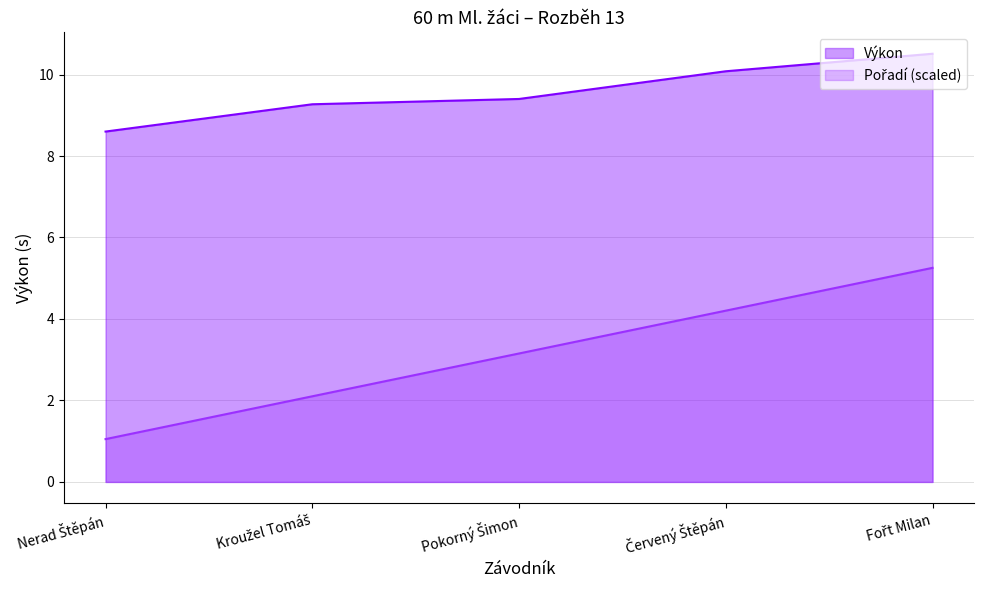

How many values in the Pořadí series are below 3?

2